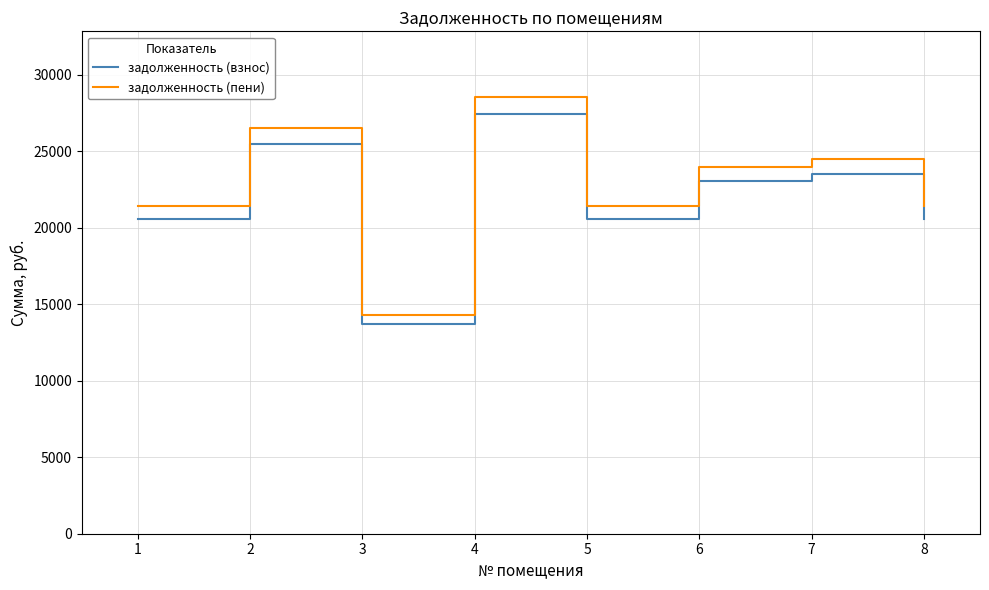

What is the minimum value shown in the chart?

13730.6